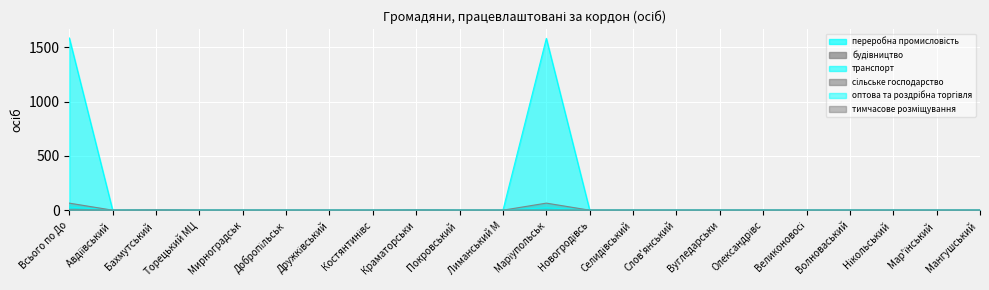

The value of сільське господарство at Добропільськ is 1. True or false?

False